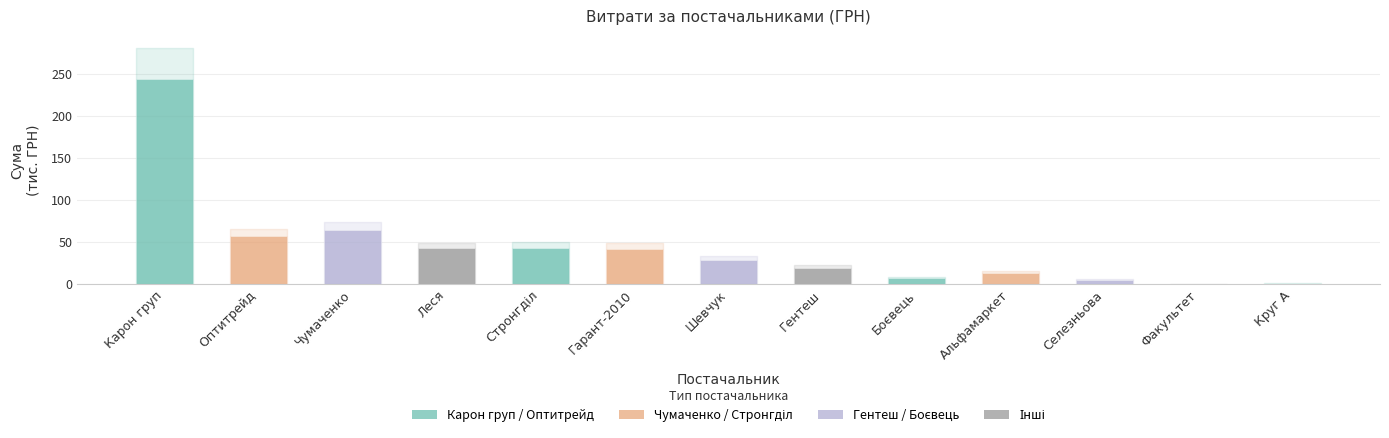

What is the change in value from Гентеш to Альфамаркет?

-6.0